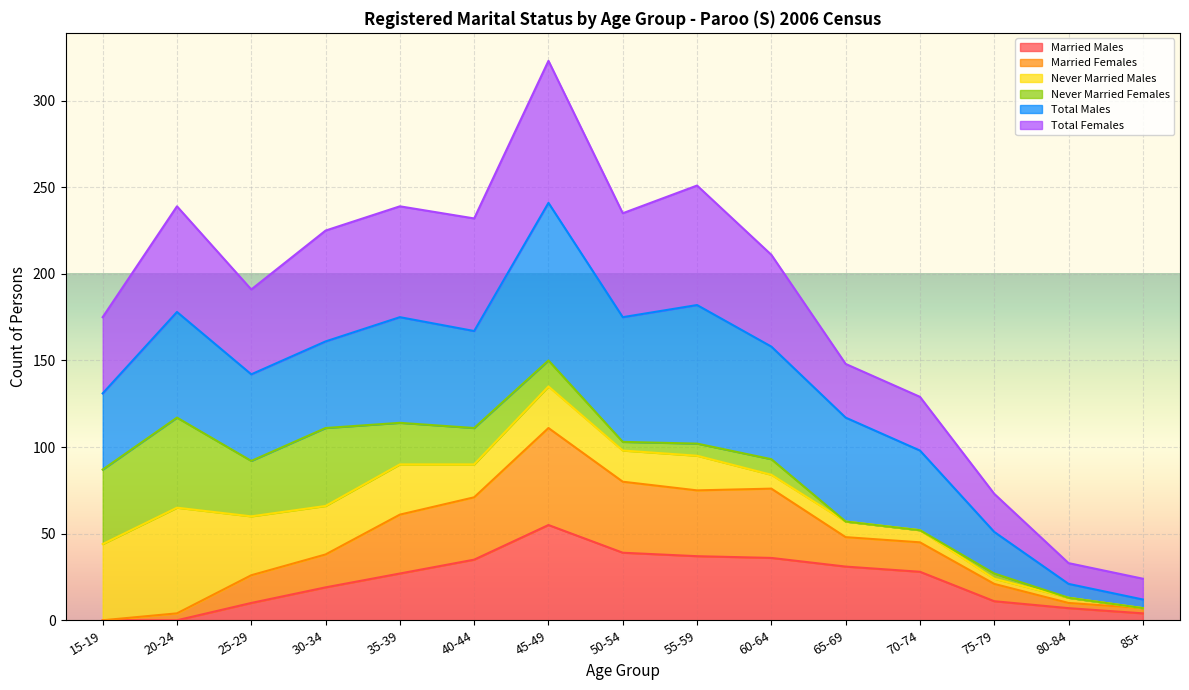

What is the sum of all Married Males values?

339